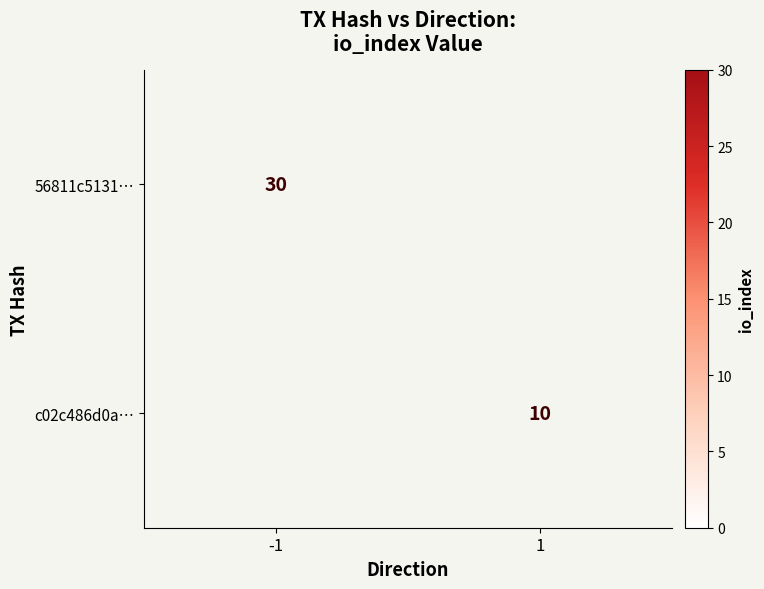

Which category has the lowest value across all series?

1